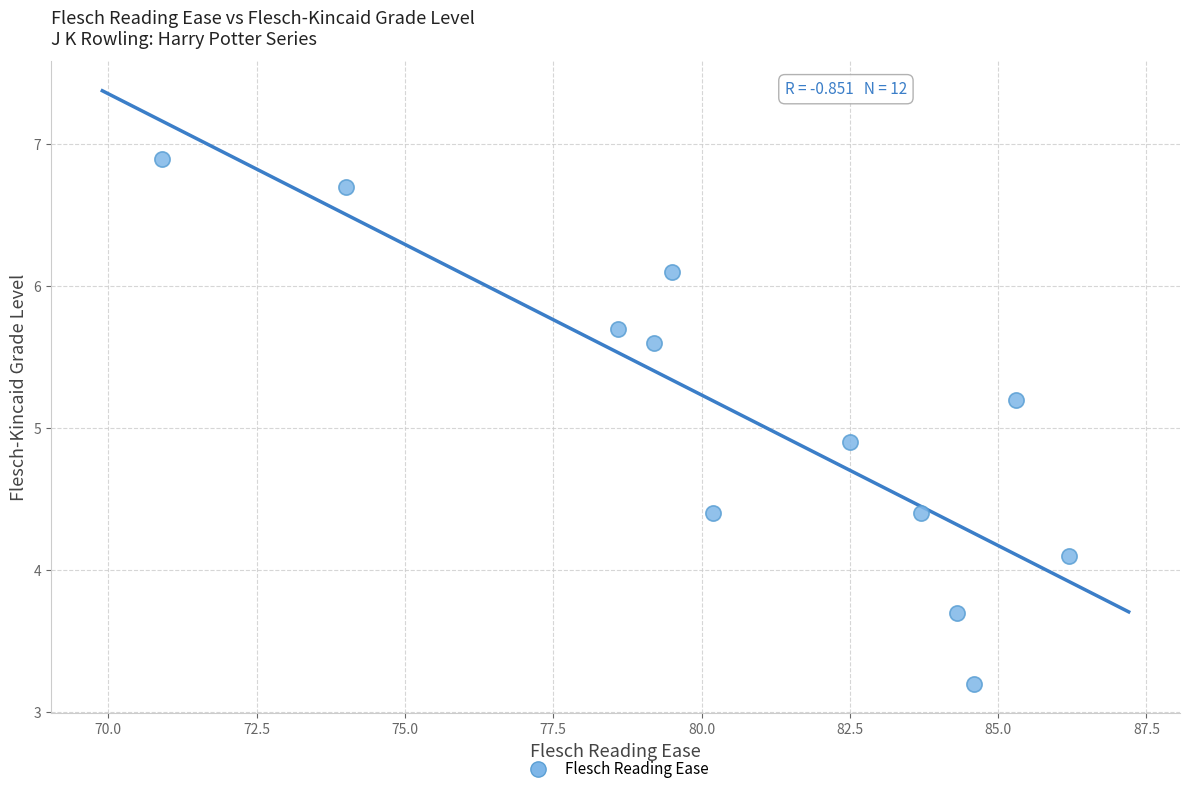

What is the average X value?

80.8